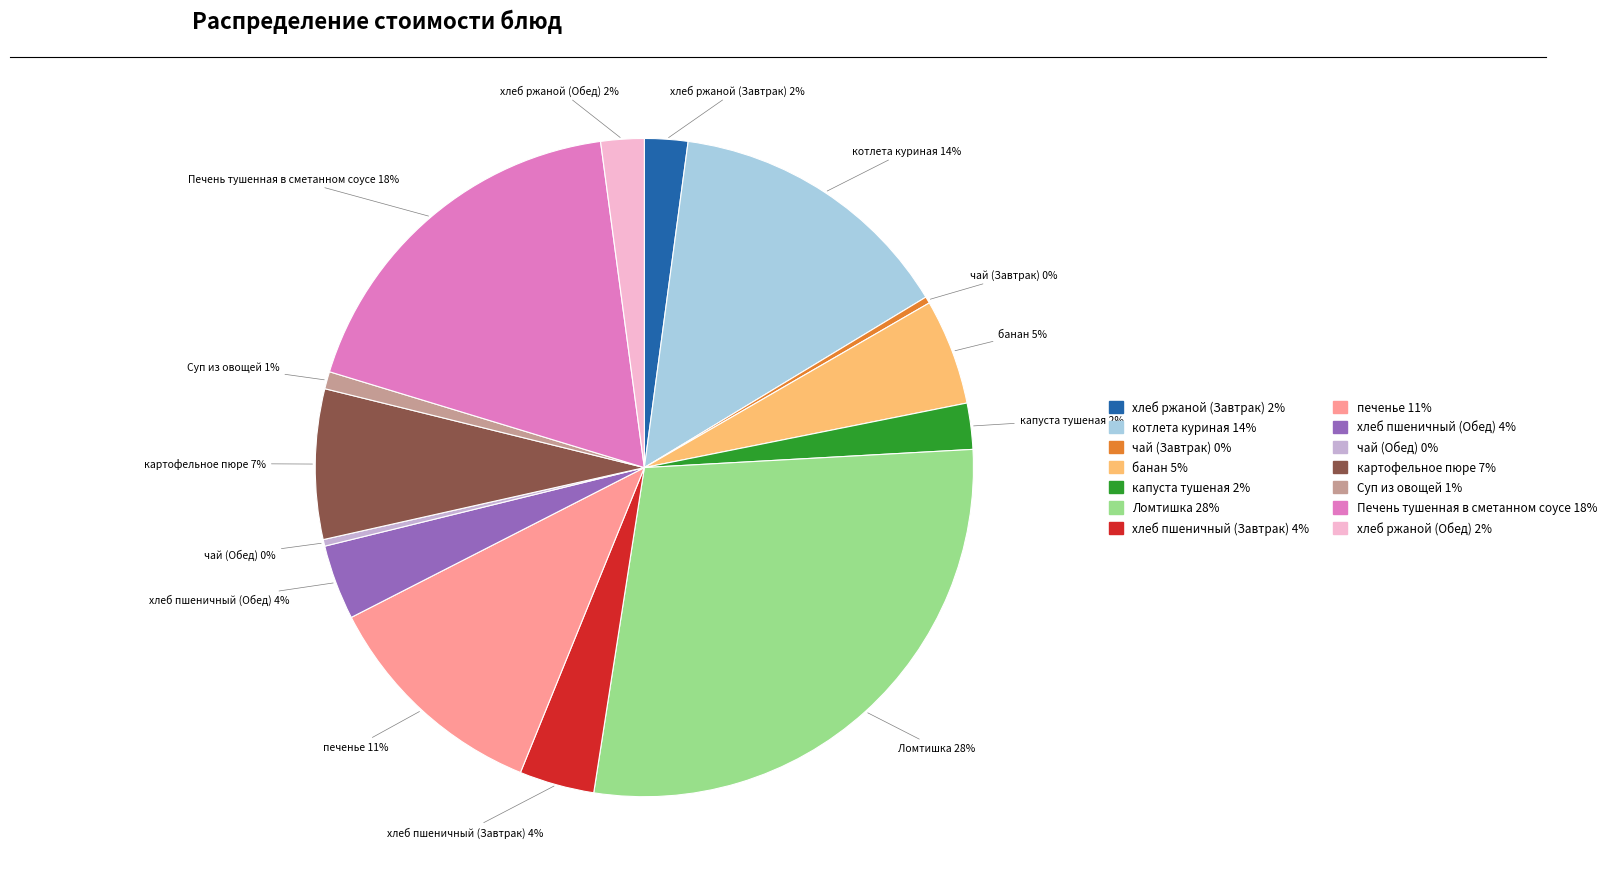

Is there any slice that represents more than half of the pie?

No